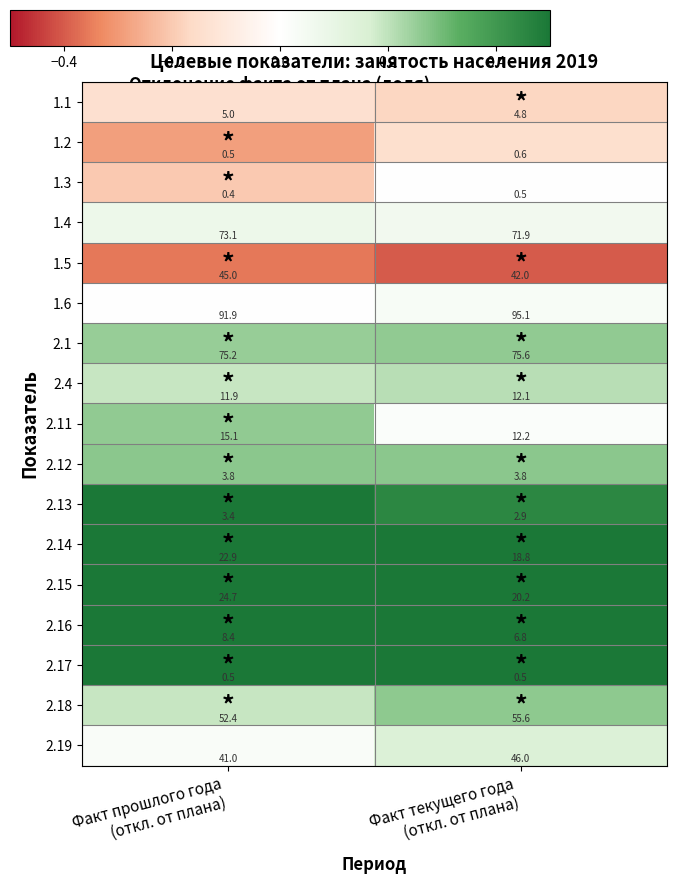

What is the sum of all 2.14 values?

41.7